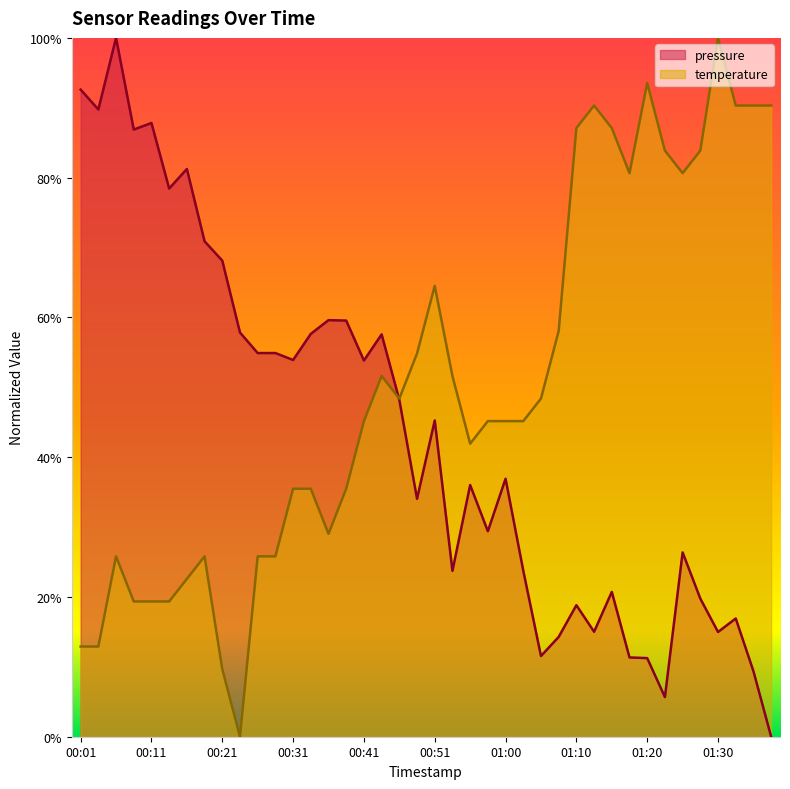

True or false: pressure has a value of 23.7 at 00:53.

True